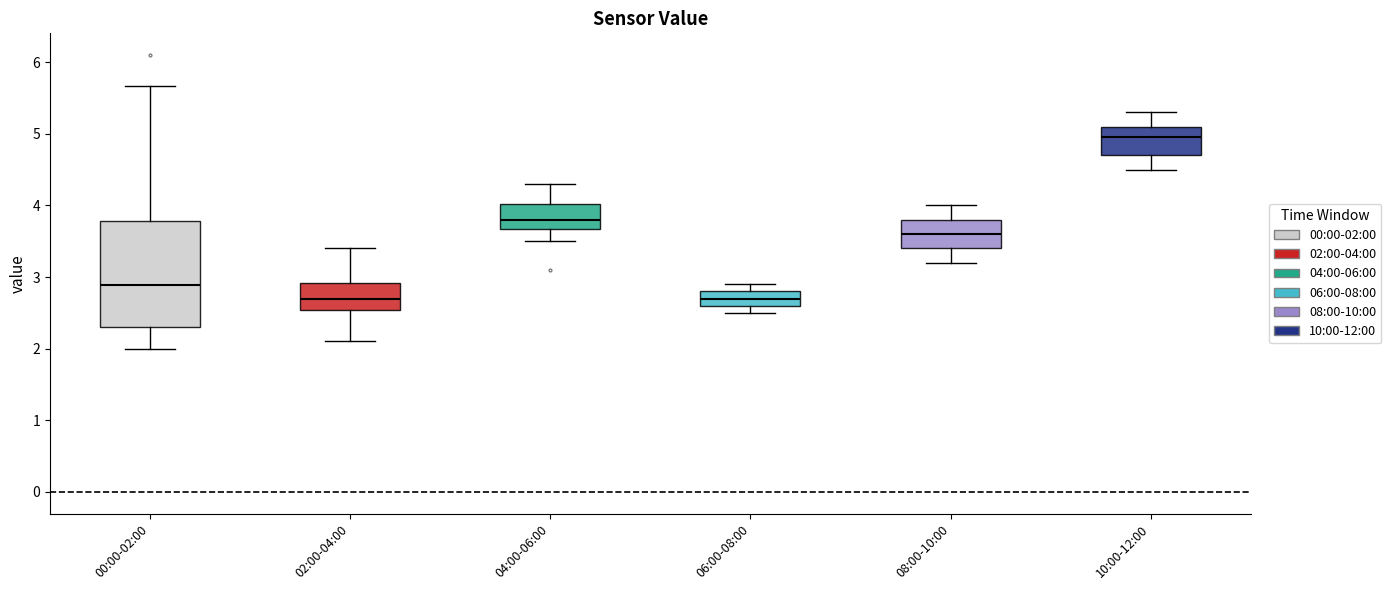

Where does the median line of the box for 00:00-02:00 sit on the y-axis? The values are not printed on the chart, so give them approximately, as read against the axis.

2.9